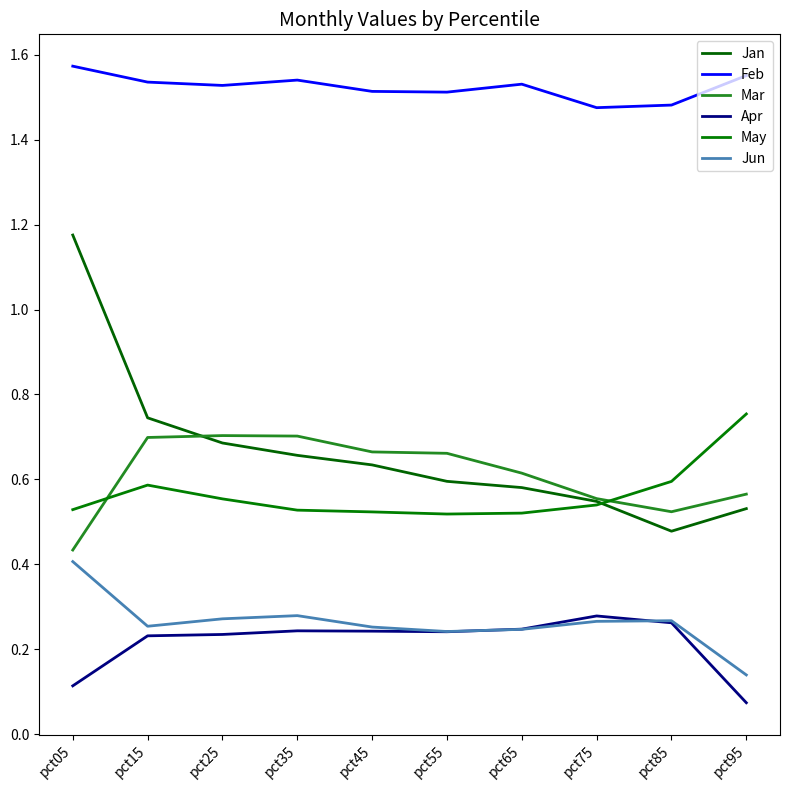

True or false: Jan has more than 1 interior local peaks.

False